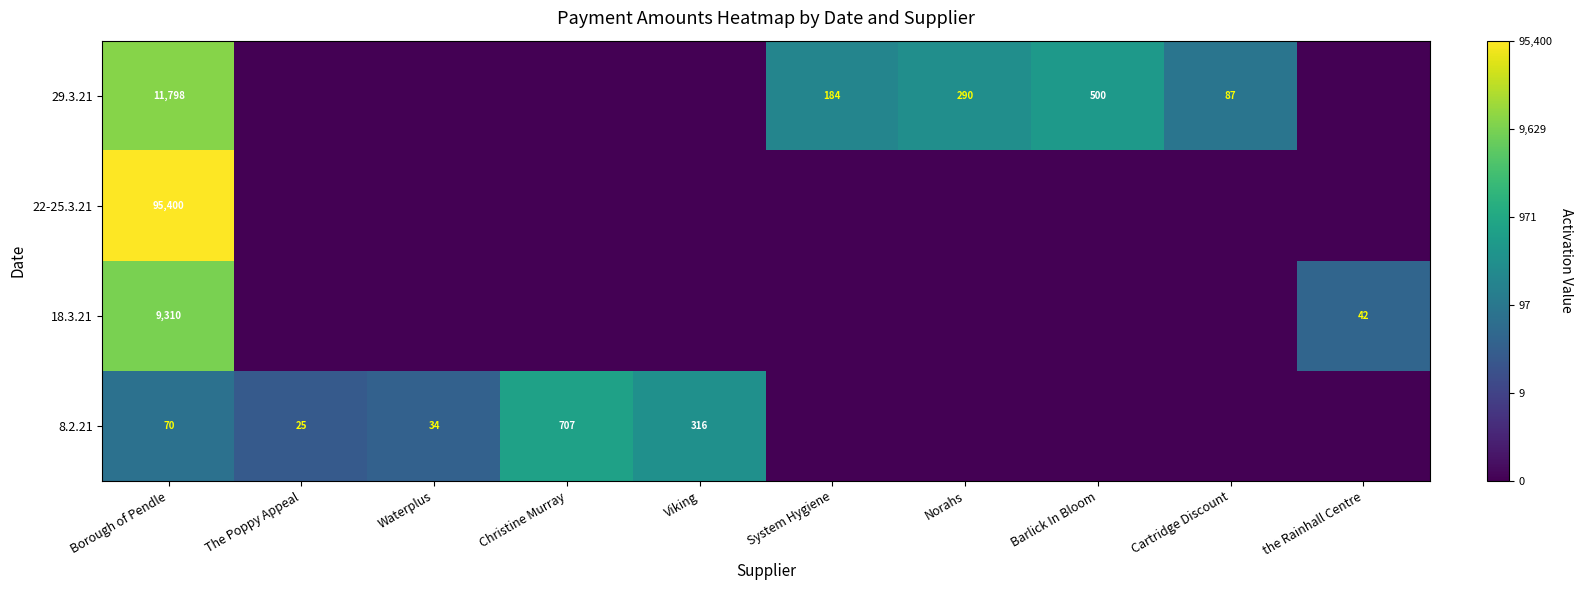

Is it true that 18.3.21 equals 14139 at Borough of Pendle?

False